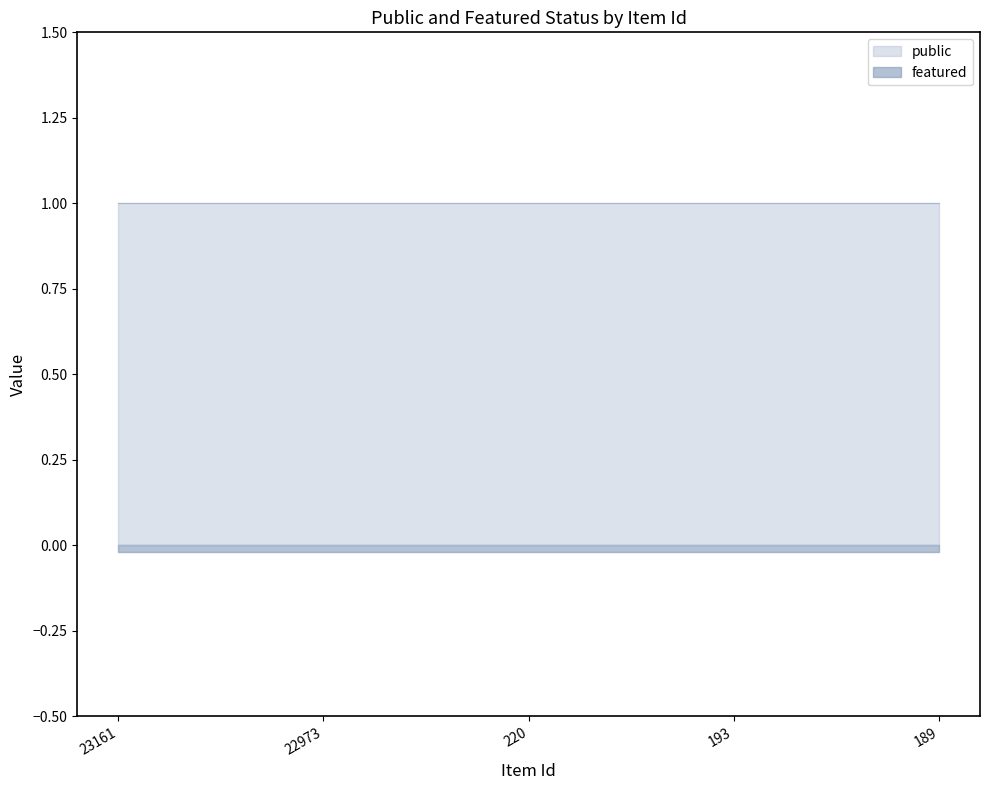

Which label corresponds to the smallest value in the chart?

23161